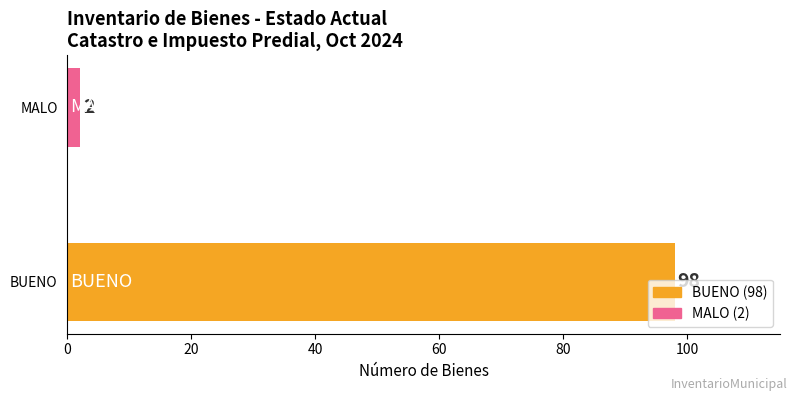

What is the difference between the maximum and minimum values?

96